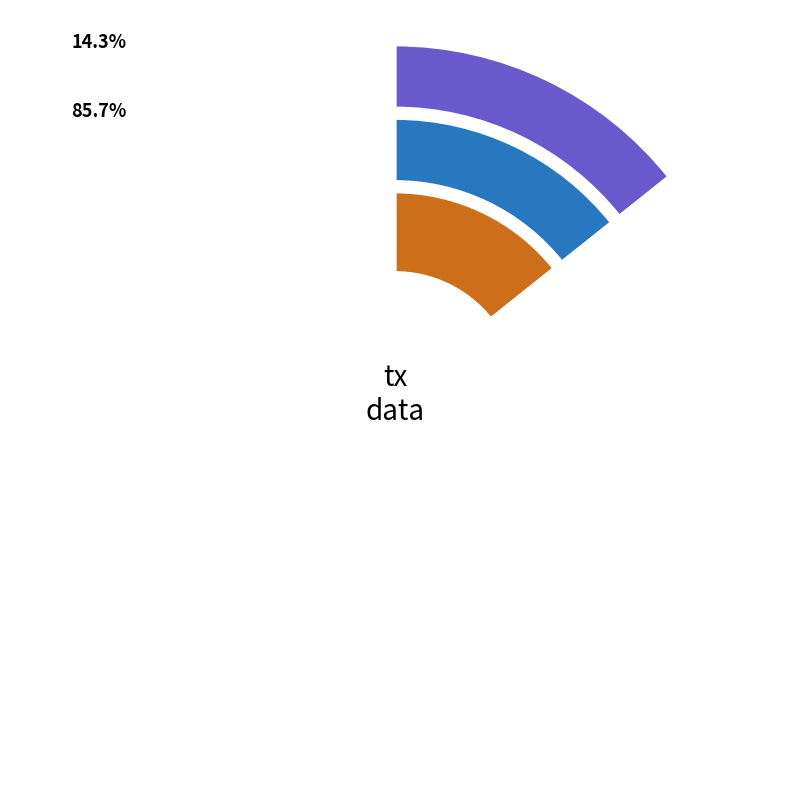

Is 1 the majority of the pie?

Yes